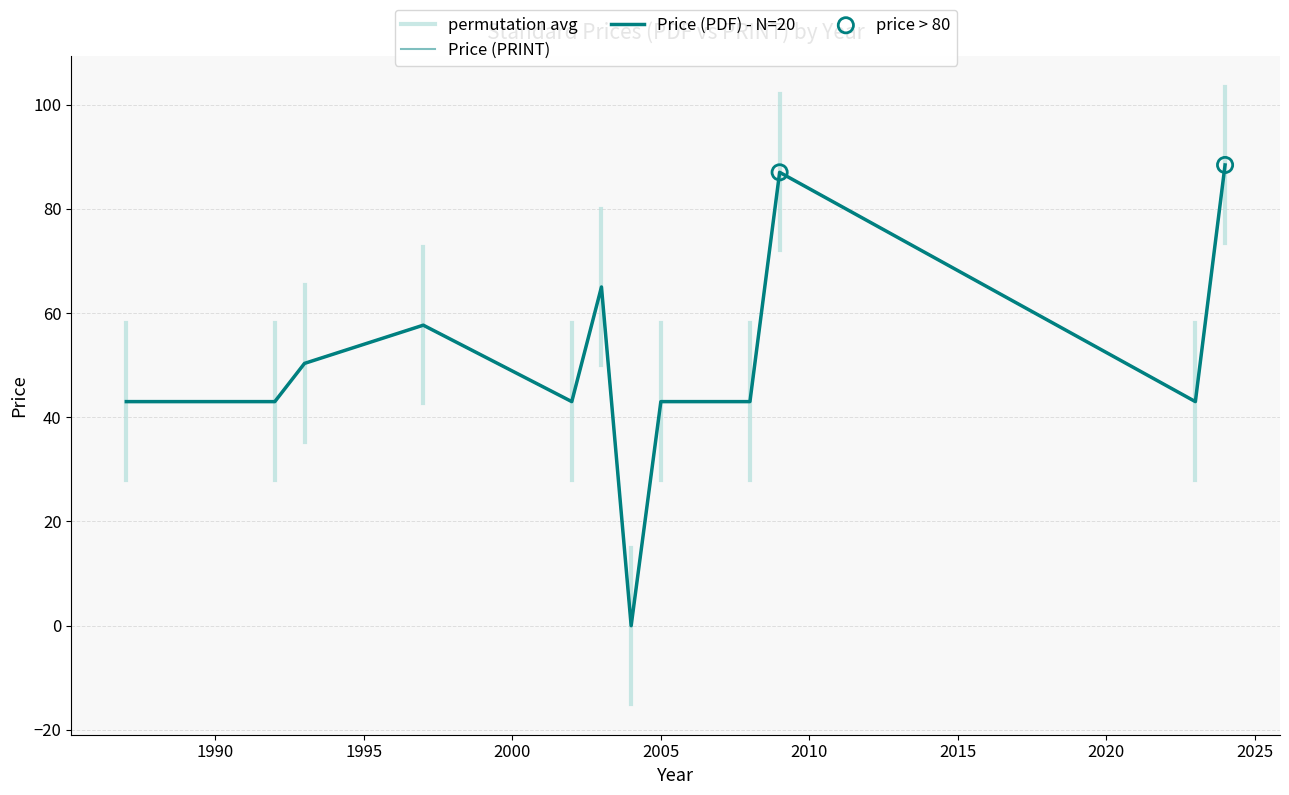

Which series has the widest spread of Y values?

Price (PDF)